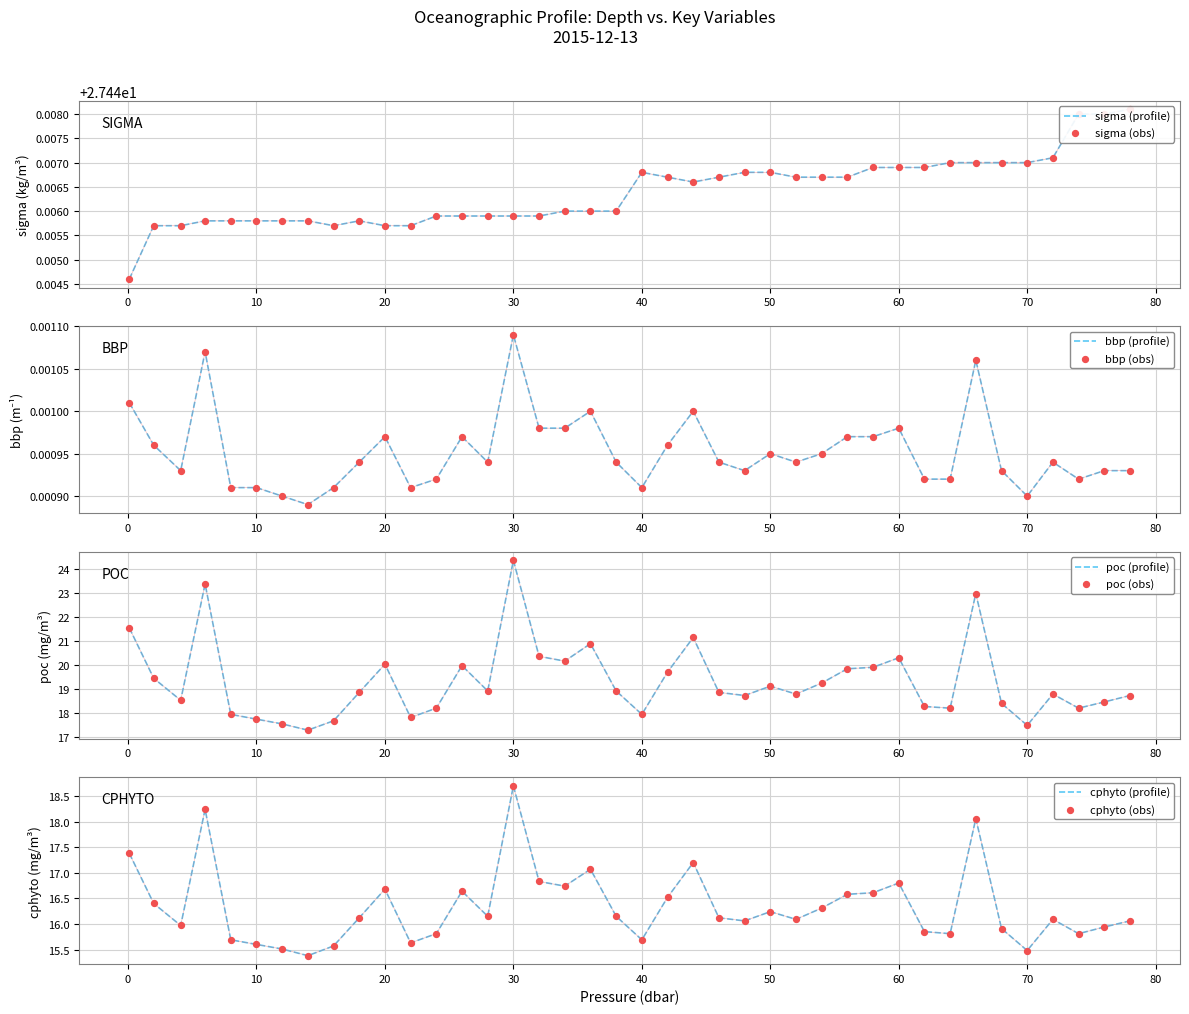

At how many categories does at least one series exceed 13?

40